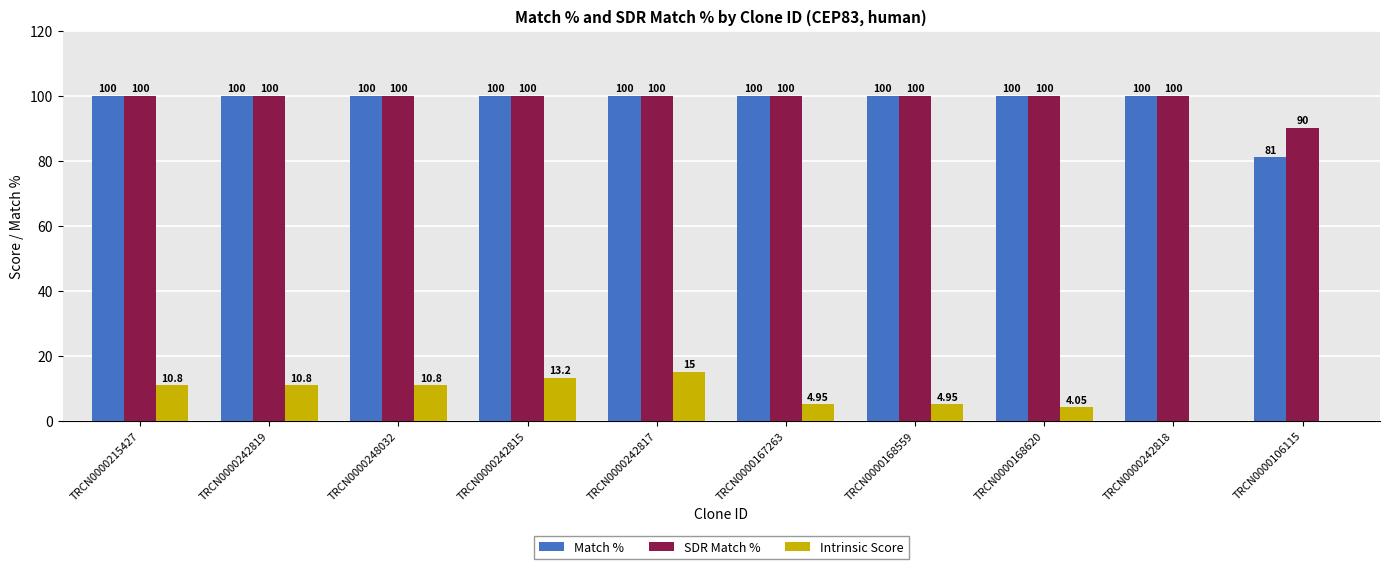

Are the bars grouped side by side (vs. stacked)?

Yes